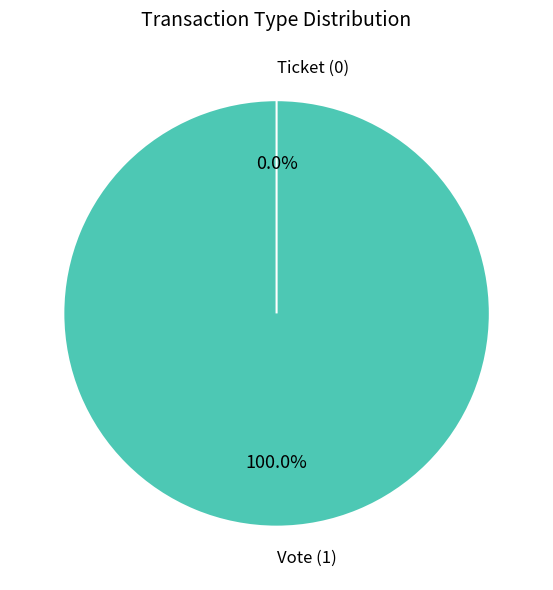

Count the number of slices in the pie.

2